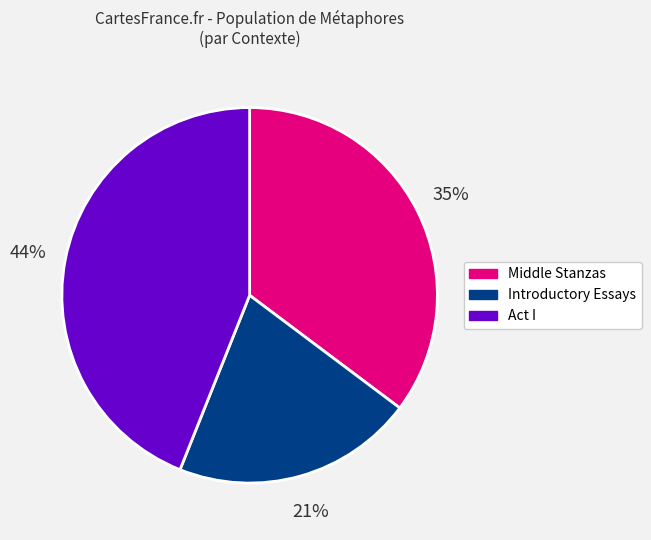

To the nearest percent, what portion does Introductory Essays represent?

21%